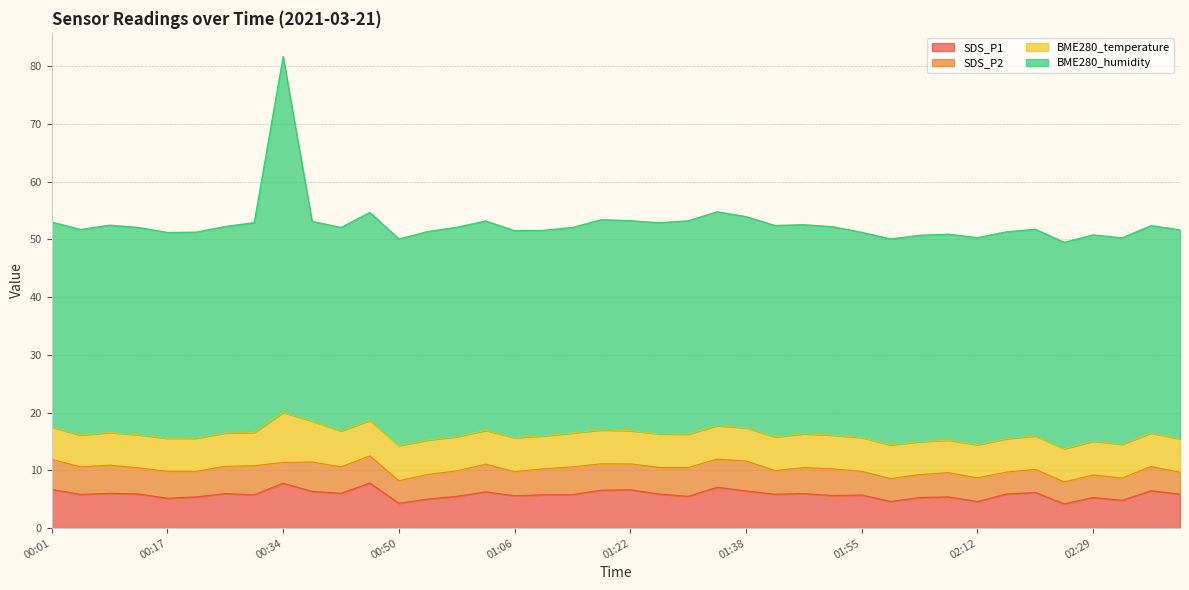

What is the label of the 36th point from the right?

00:17